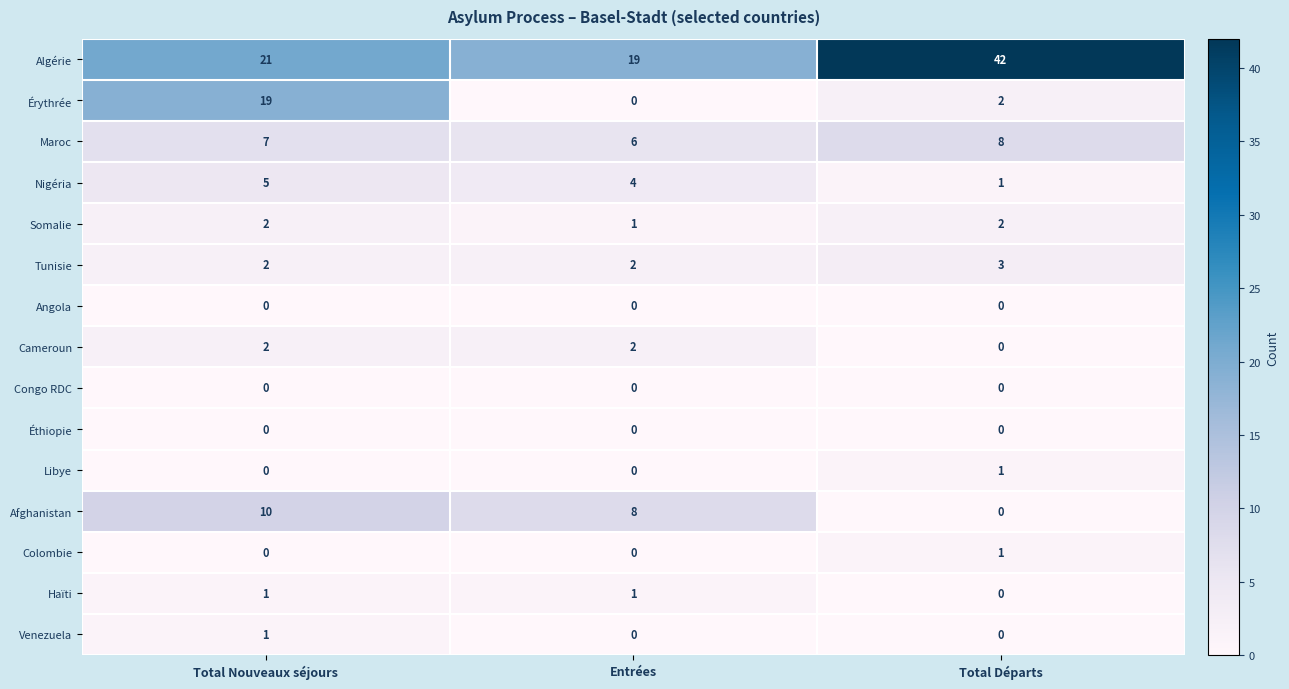

What is the sum of all Cameroun values?

4